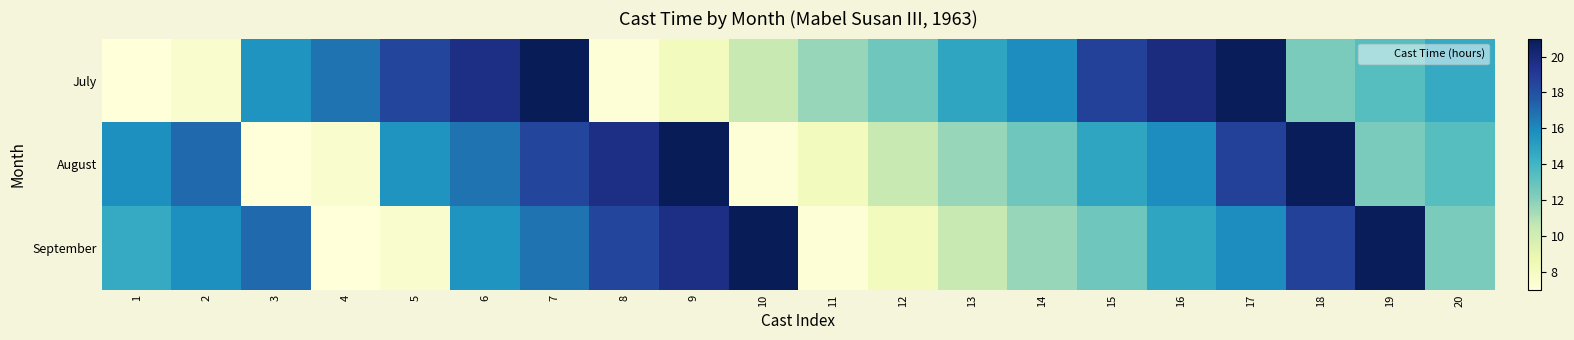

Reading left to right, transcribe all the data shown in this chart.

July: 1=7.0	2=7.6	3=15.6	4=16.8	5=18.4	6=19.7	7=21.0	8=7.1	9=8.2	10=10.4	11=11.7	12=12.7	13=14.8	14=15.9	15=18.7	16=19.8	17=20.9	18=12.4	19=13.4	20=14.5
August: 1=15.8	2=17.1	3=7.0	4=7.6	5=15.6	6=16.8	7=18.4	8=19.7	9=21.0	10=7.1	11=8.2	12=10.4	13=11.7	14=12.7	15=14.8	16=15.9	17=18.7	18=20.9	19=12.4	20=13.4
September: 1=14.5	2=15.8	3=17.1	4=7.0	5=7.6	6=15.6	7=16.8	8=18.4	9=19.7	10=21.0	11=7.1	12=8.2	13=10.4	14=11.7	15=12.7	16=14.8	17=15.9	18=18.7	19=20.9	20=12.4